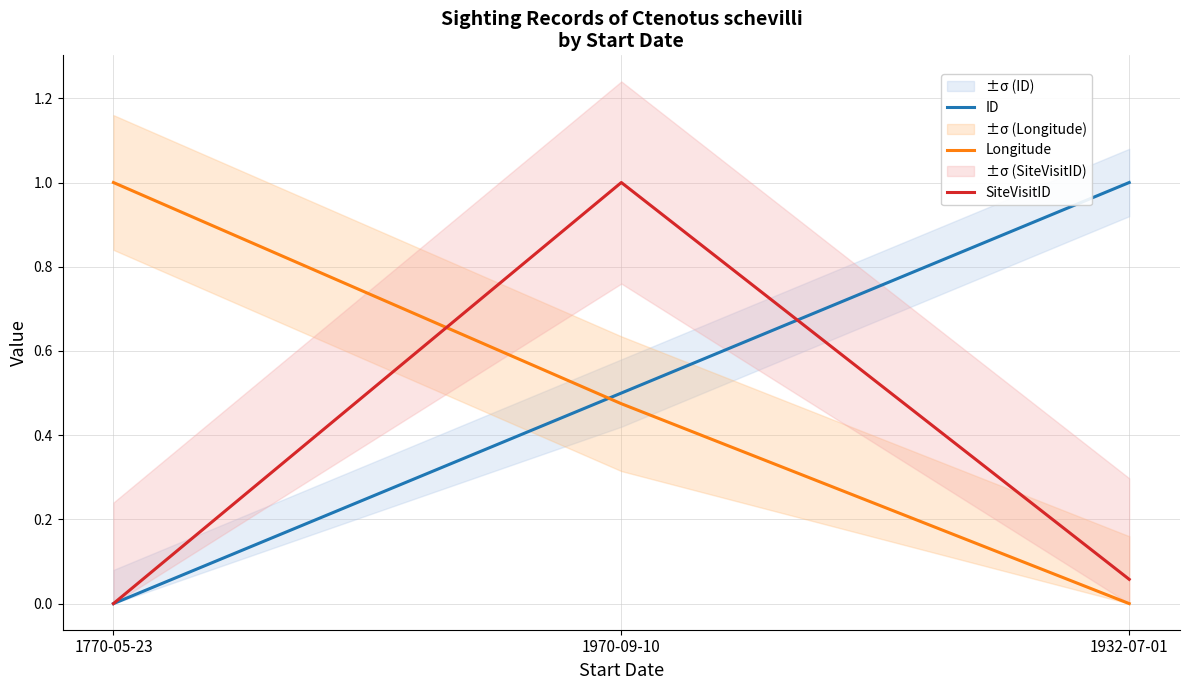

Between 1932-07-01 and 1770-05-23, which is larger?

1932-07-01